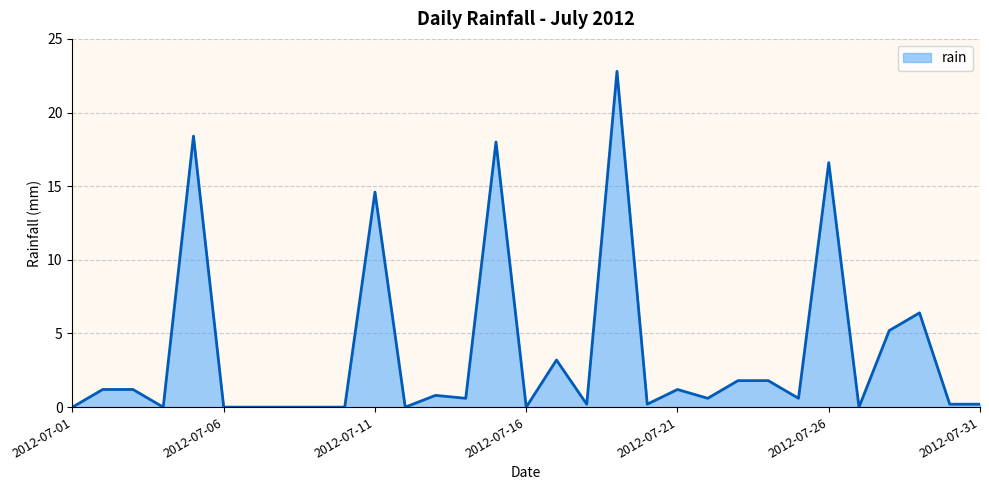

What is the maximum value shown in the chart?

22.8